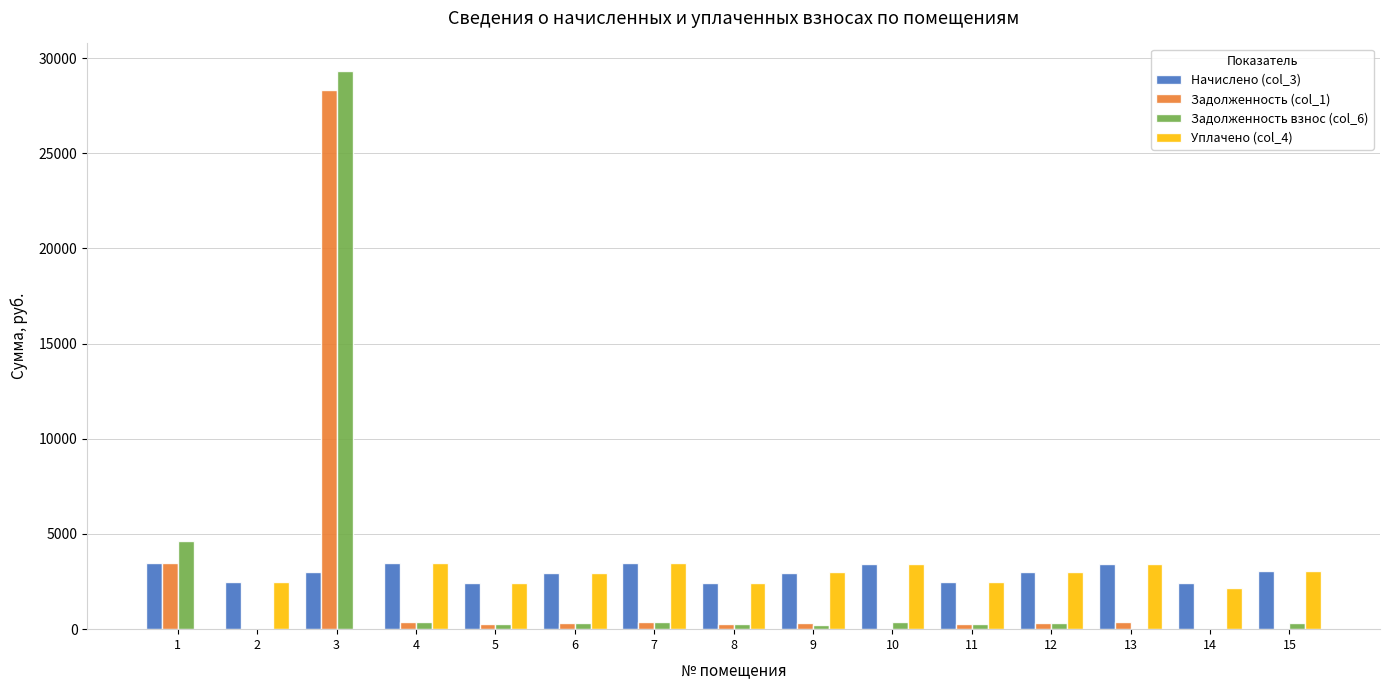

Which series has the largest total across all categories?

Начислено (col_3)